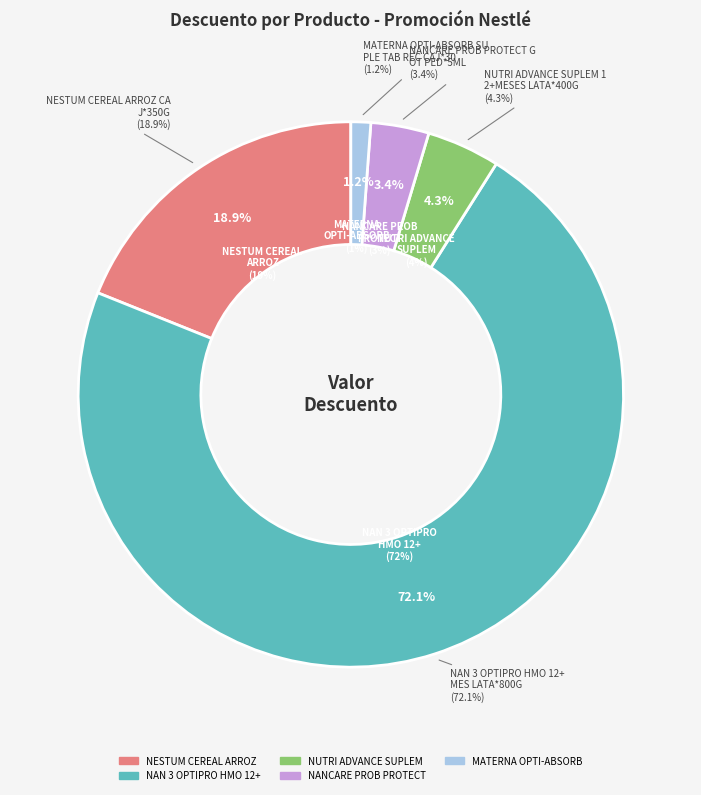

Which slice is the smallest?

MATERNA OPTI-ABSORB SUPLE TAB REC CAJ*30